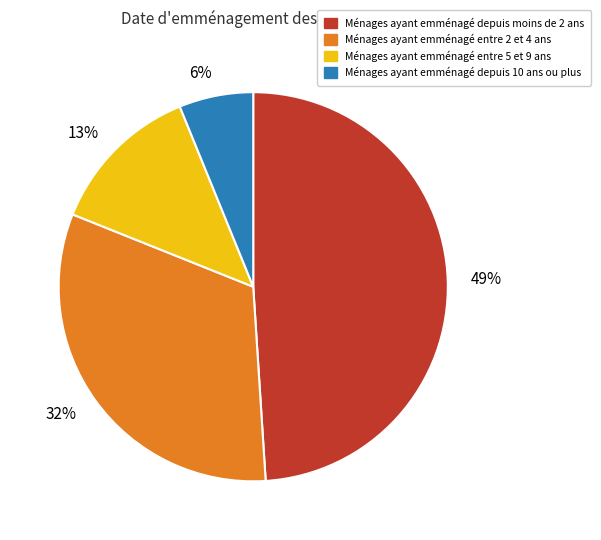

To the nearest percent, what is the difference between the largest and smallest slice percentages?

43%